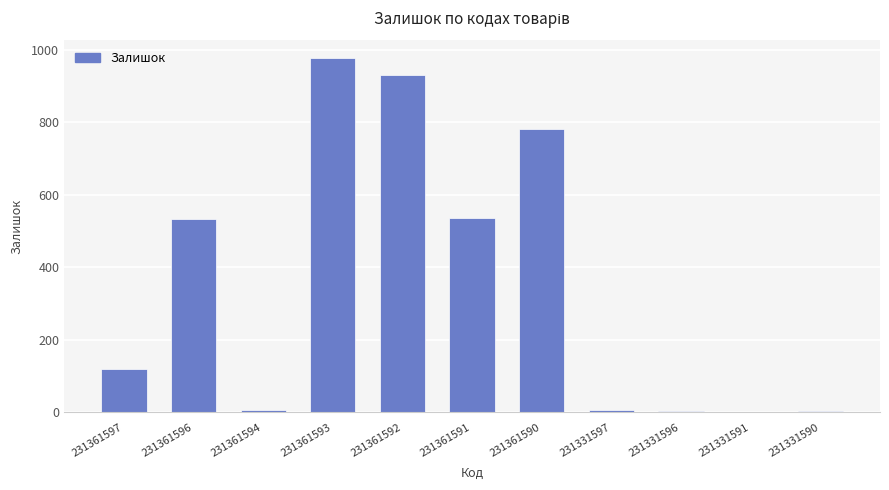

What is the sum of all values?

3903